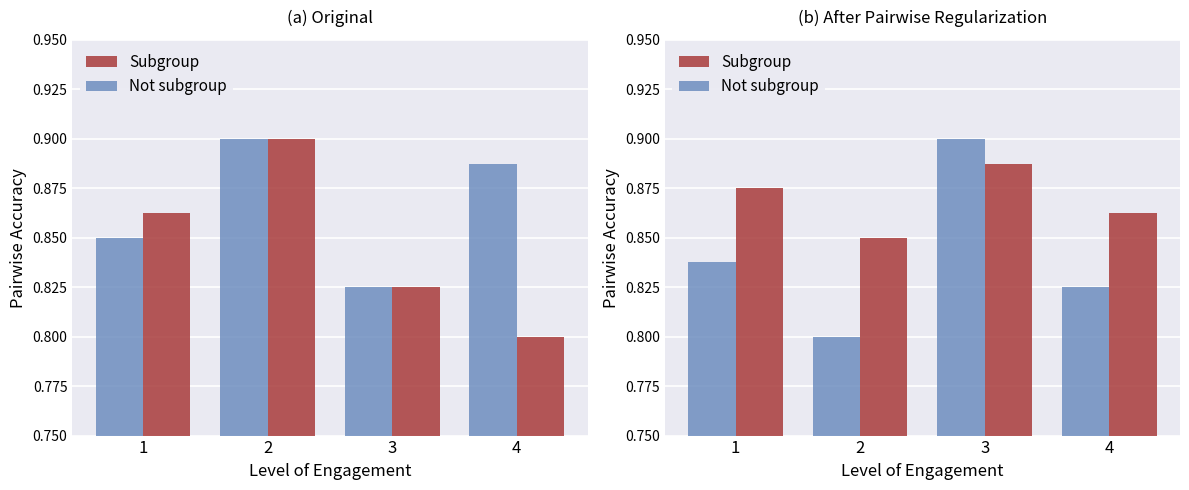

Rank the series by their maximum value, from highest to lowest.

Not subgroup, Subgroup